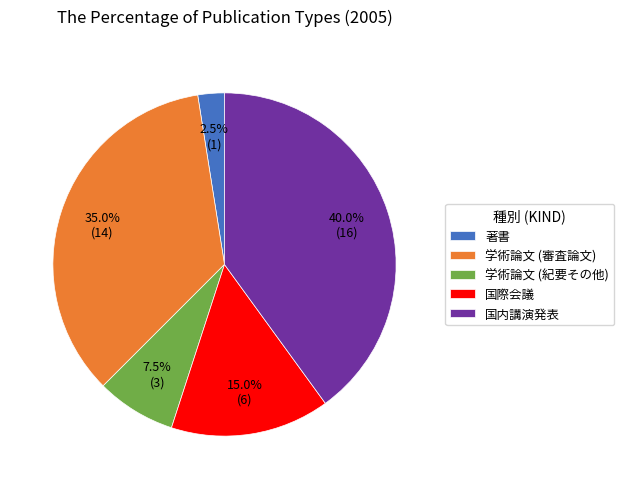

What percentage is the 学術論文 (審査論文) slice, to the nearest percent?

35%